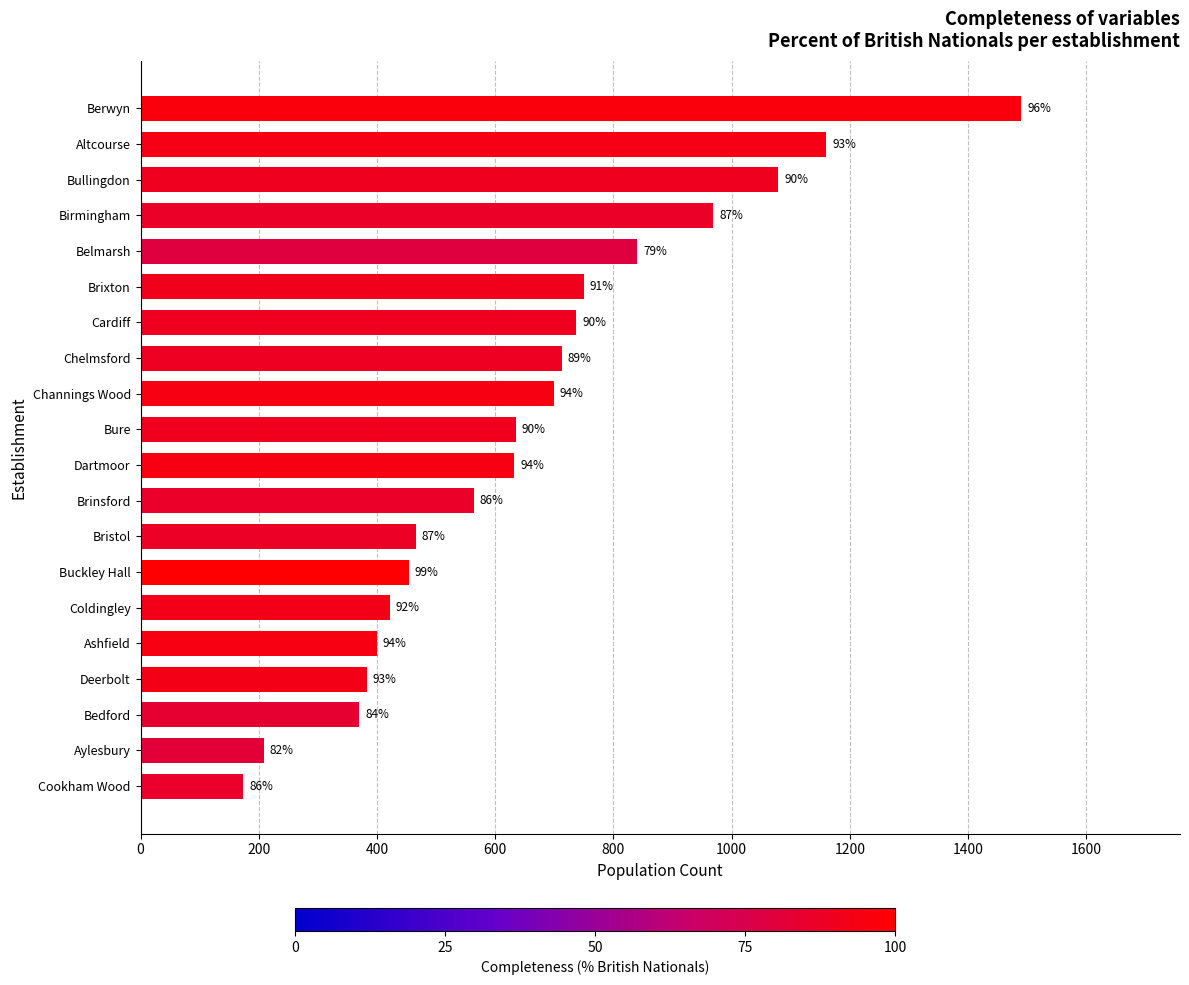

Does the chart contain any negative values?

No